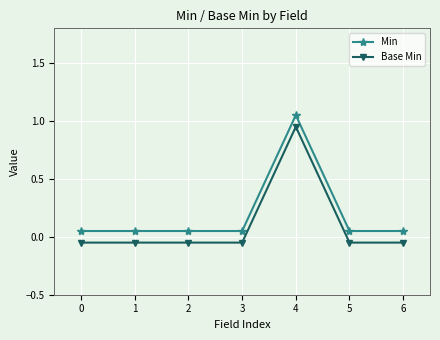

Which category has the highest value in the Base Min series?

4